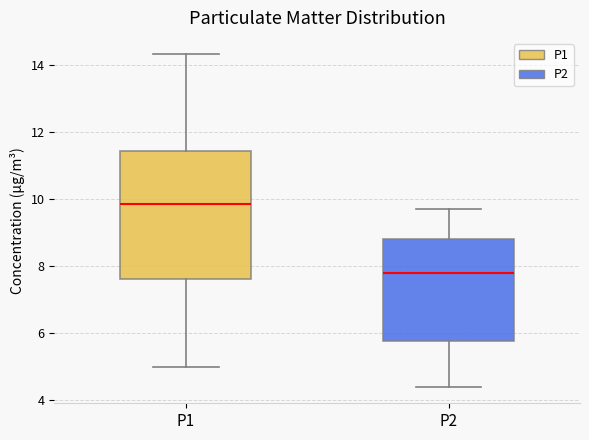

Reading left to right, read every box against the y-axis: the position of its median line, the range the box covers, and the ends of its whiskers. The values are not printed on the chart, so give them approximately, as read against the axis.

P1: median 9.8, box 7.6 to 11.4, whiskers 5.0 to 14.4
P2: median 7.8, box 5.8 to 8.8, whiskers 4.4 to 9.8